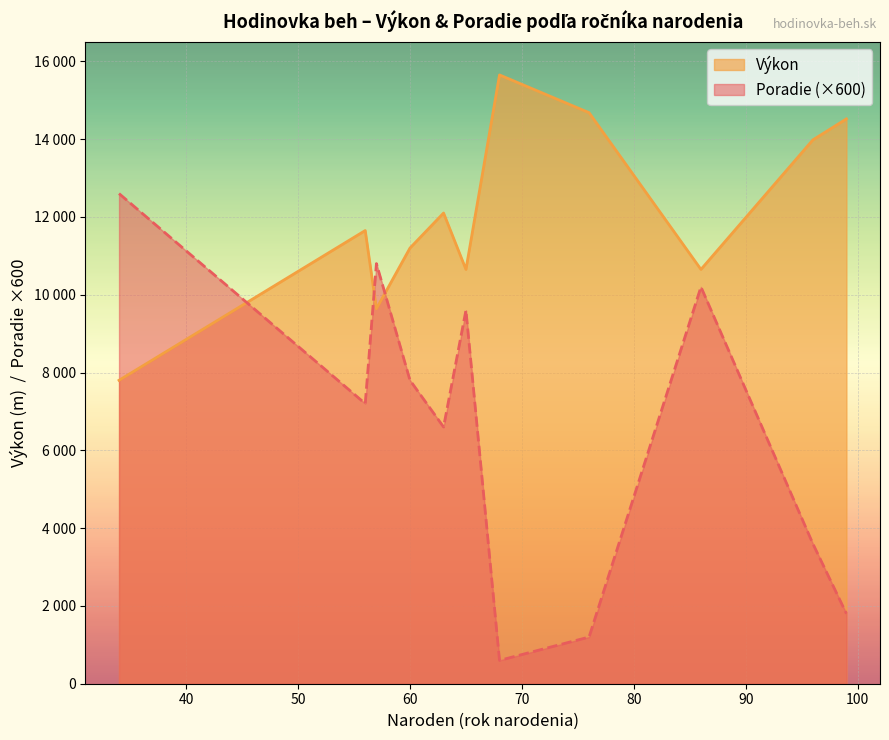

What are all the series names shown in the legend?

Výkon, Poradie (×600)